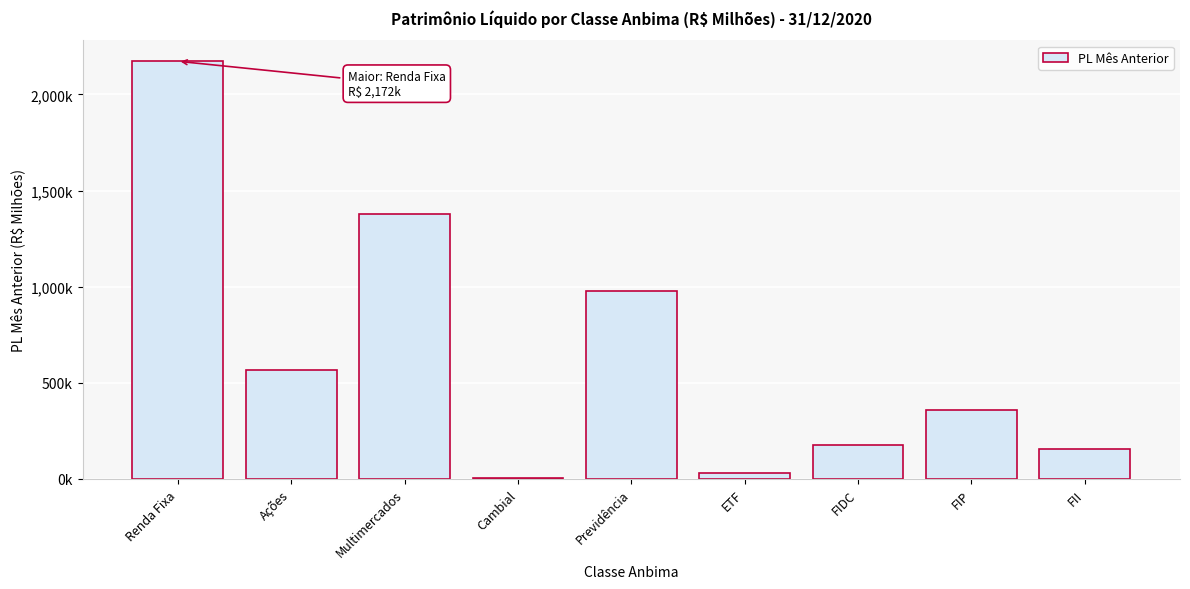

Are the bars horizontal?

No